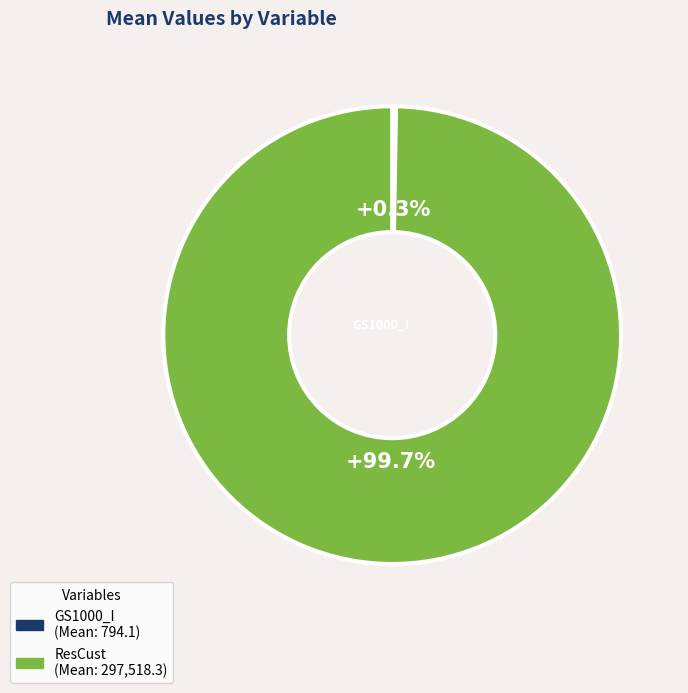

Is there any slice that represents more than half of the pie?

Yes